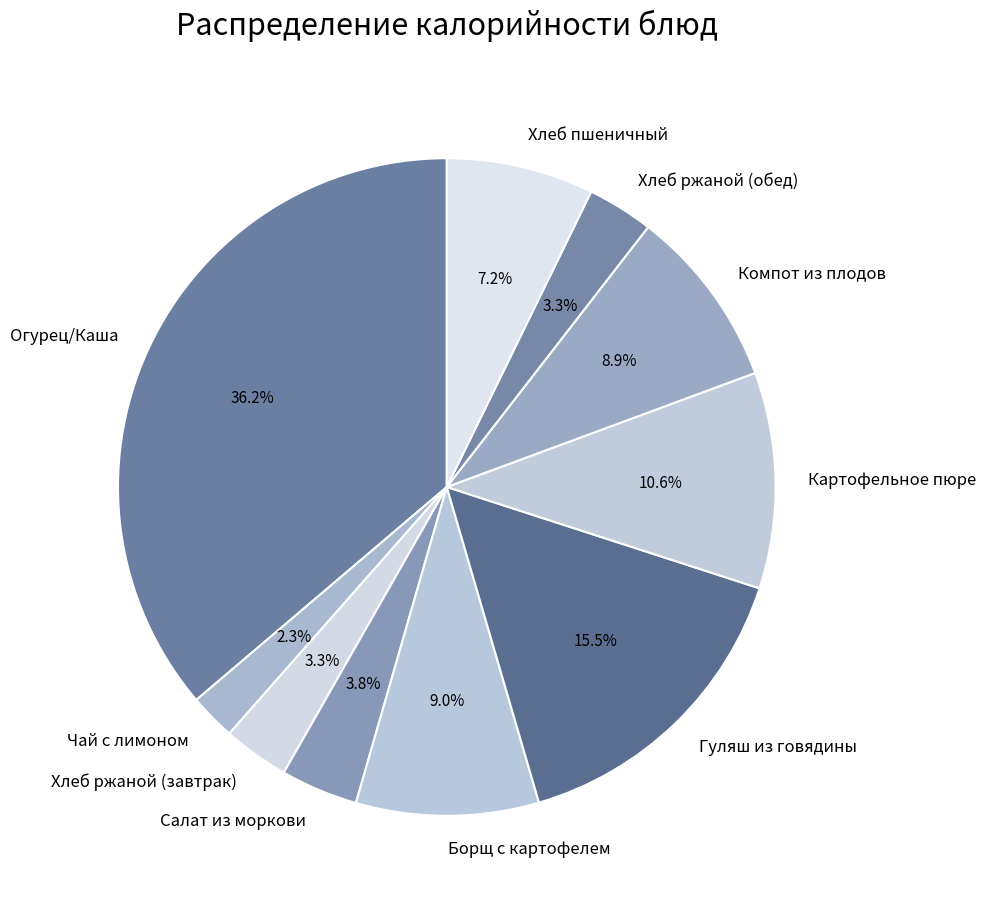

Count the number of slices in the pie.

10